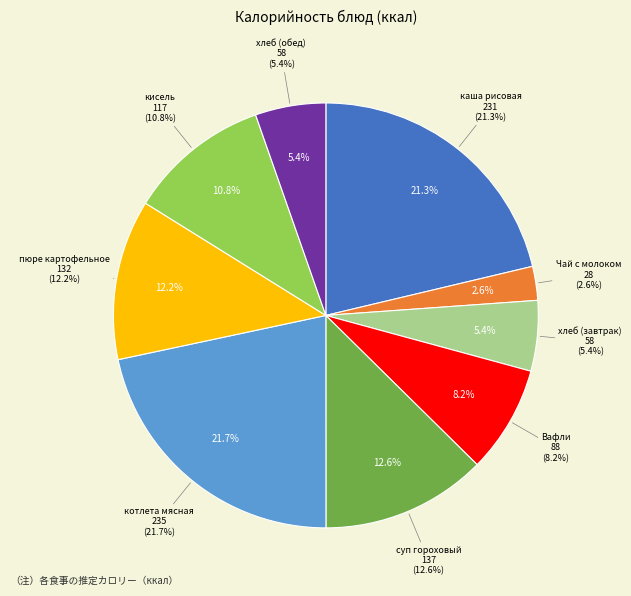

To the nearest percent, what percentage of the pie is котлета мясная?

22%